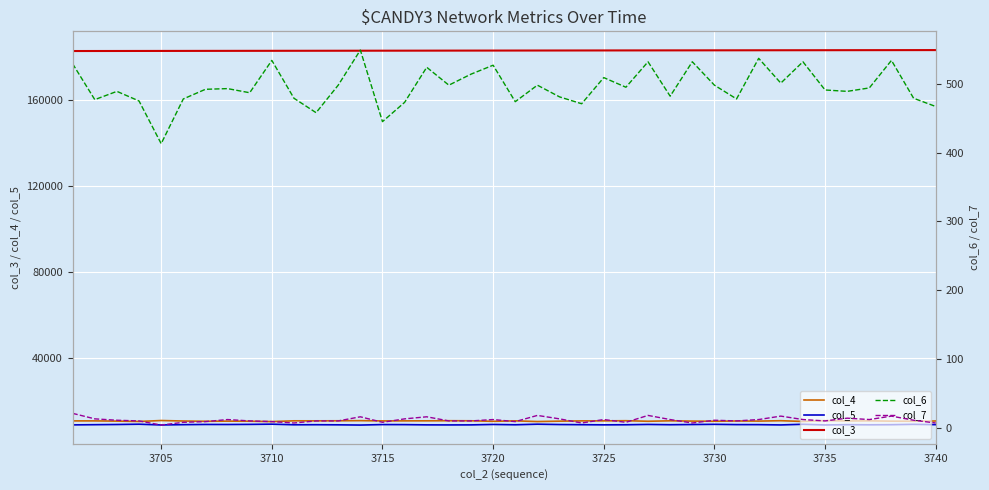

True or false: col_4 and col_3 intersect in this chart.

False